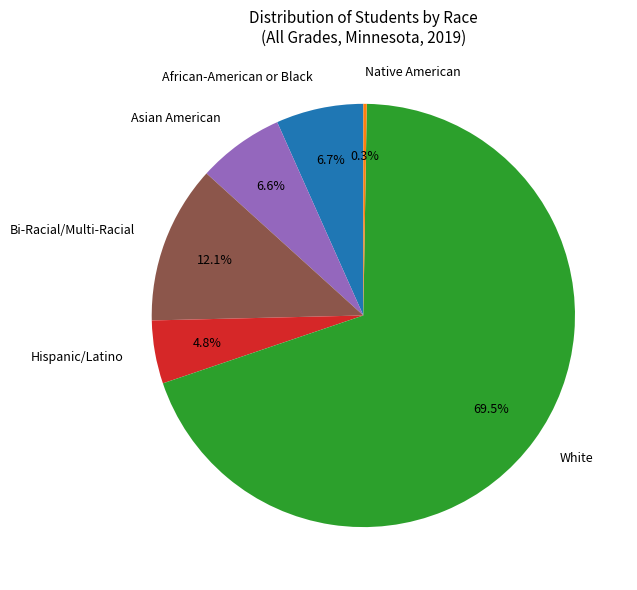

Approximately how many times larger is the value at African-American or Black compared to Hispanic/Latino?

1.4